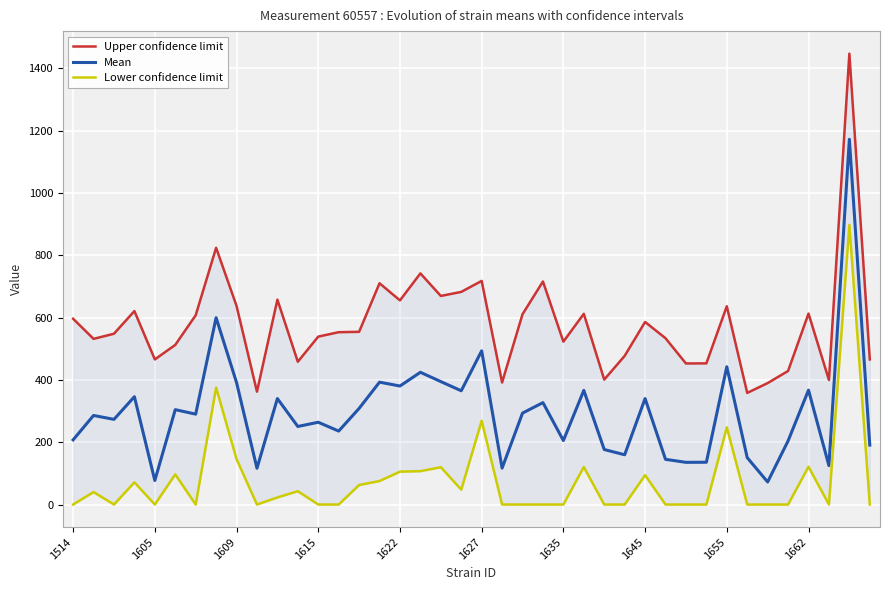

What is the difference between the highest and lowest values at 18?

549.6